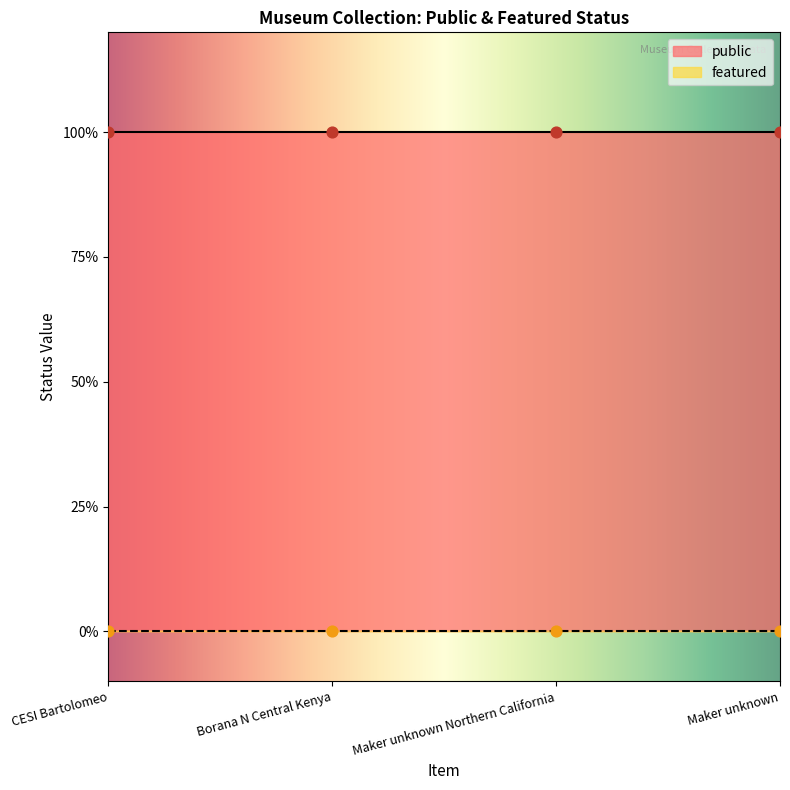

What are all the series names shown in the legend?

public, featured